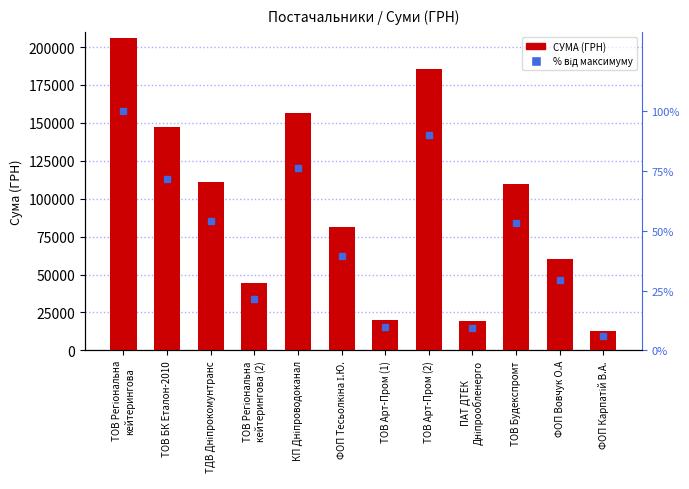

List the series in order of their overall mean, lowest first.

% від максимуму, СУМА (ГРН)